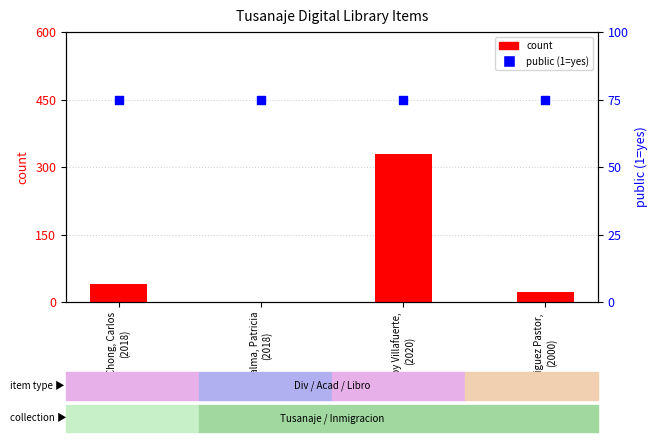

Which series contains the highest Y value?

count